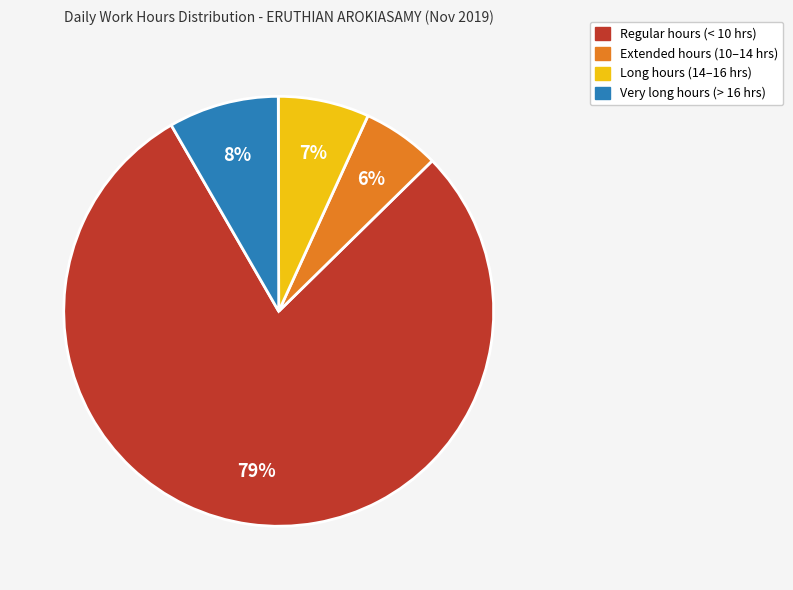

To the nearest percent, what is the difference between the largest and smallest slice percentages?

73%